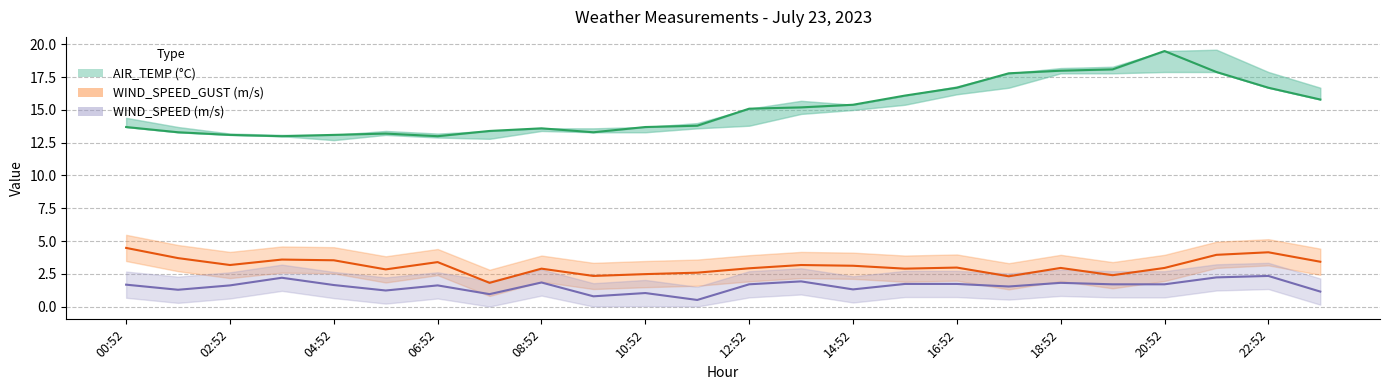

Is the value of WIND_SPEED at 12:52 greater than the value of WIND_SPEED_GUST at 13?

No